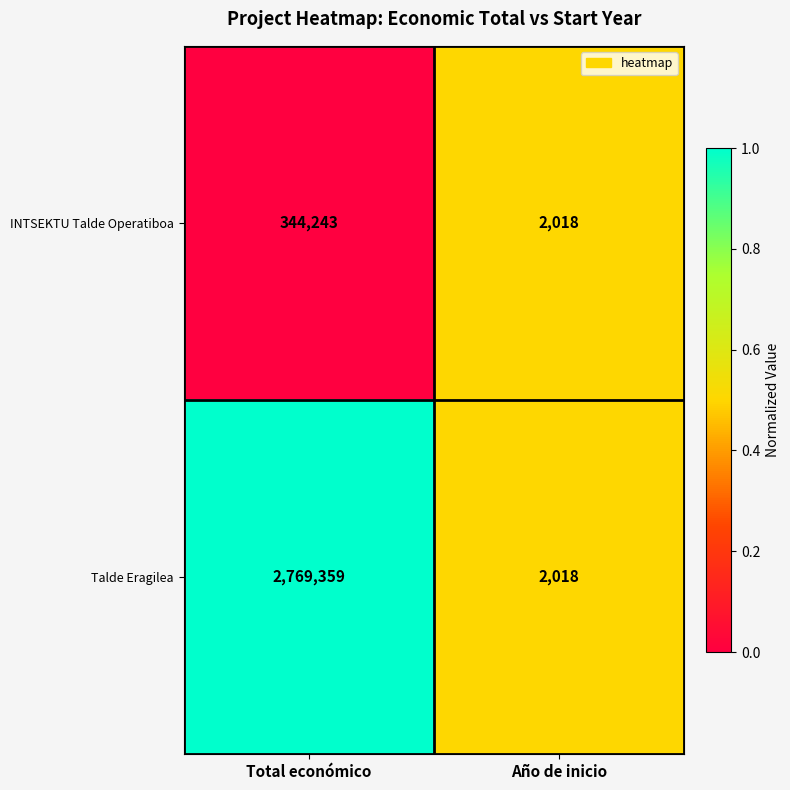

What is the difference between the highest and lowest values at Total económico?

2425116